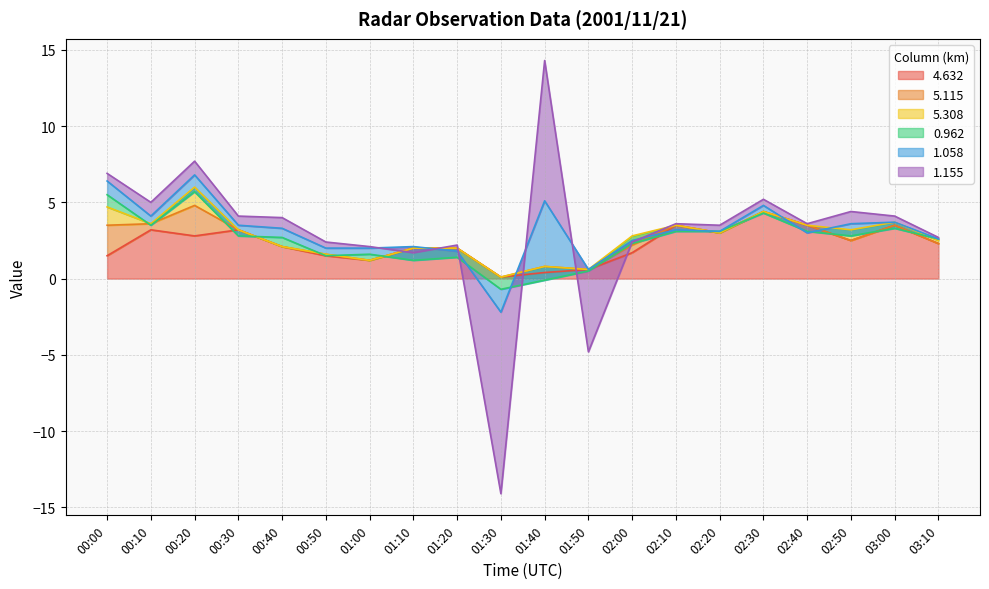

Which series has the largest range (max minus min)?

1.155